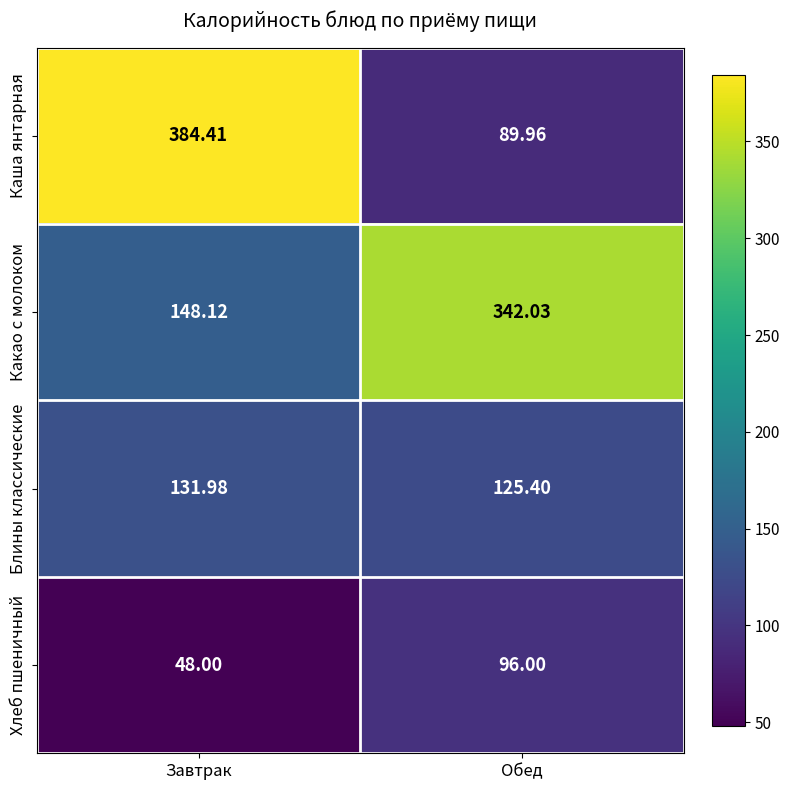

At which label is Хлеб пшеничный closest to 72?

Завтрак